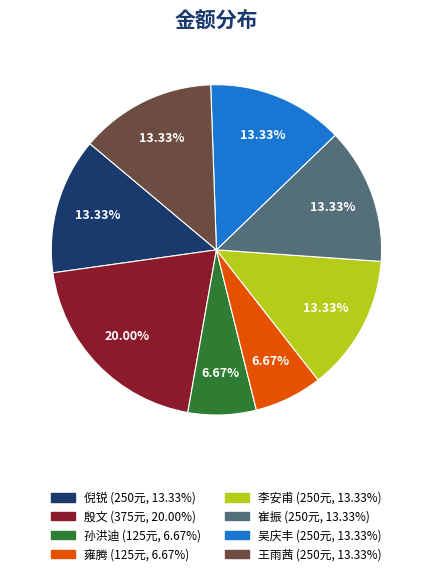

True or false: 吴庆丰 accounts for 13% of the total.

True